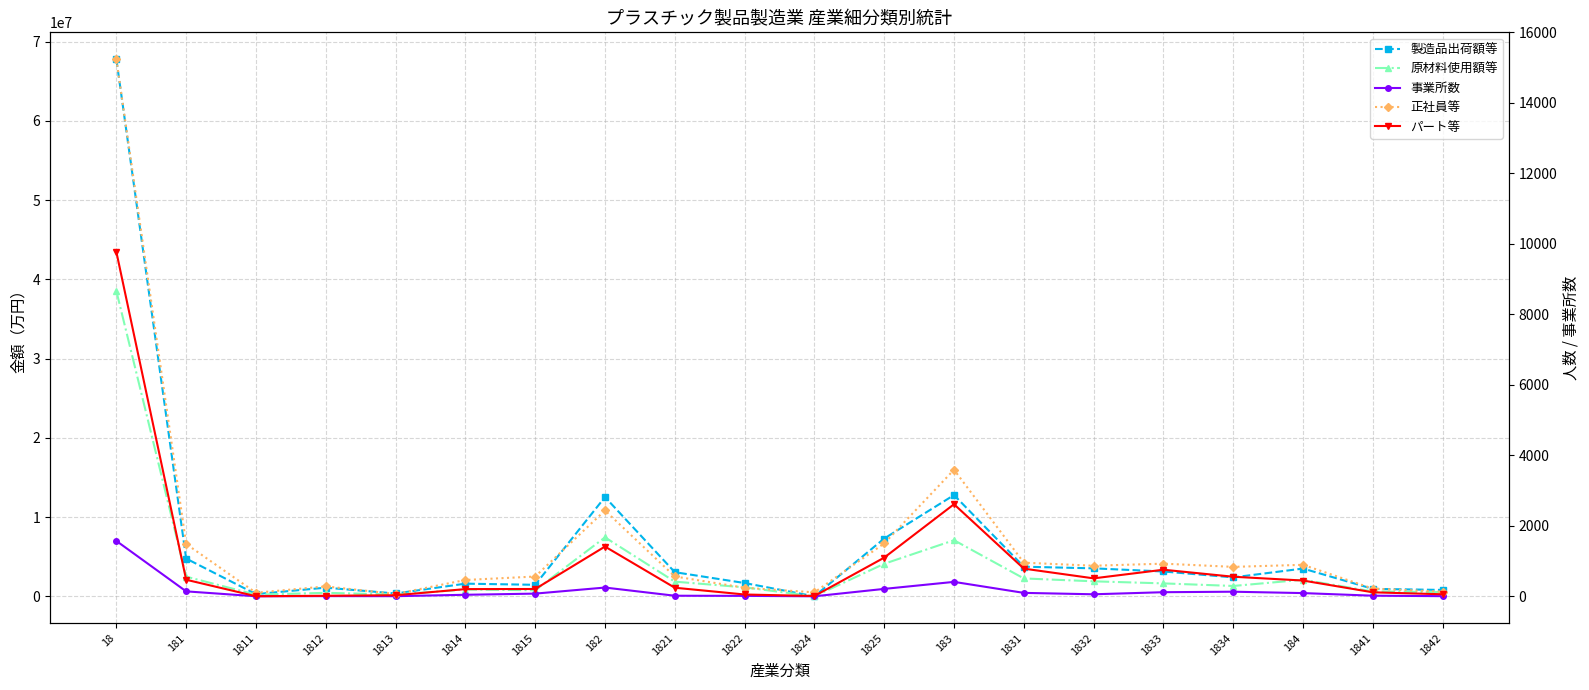

True or false: パート等 and 正社員等 cross at least once.

False